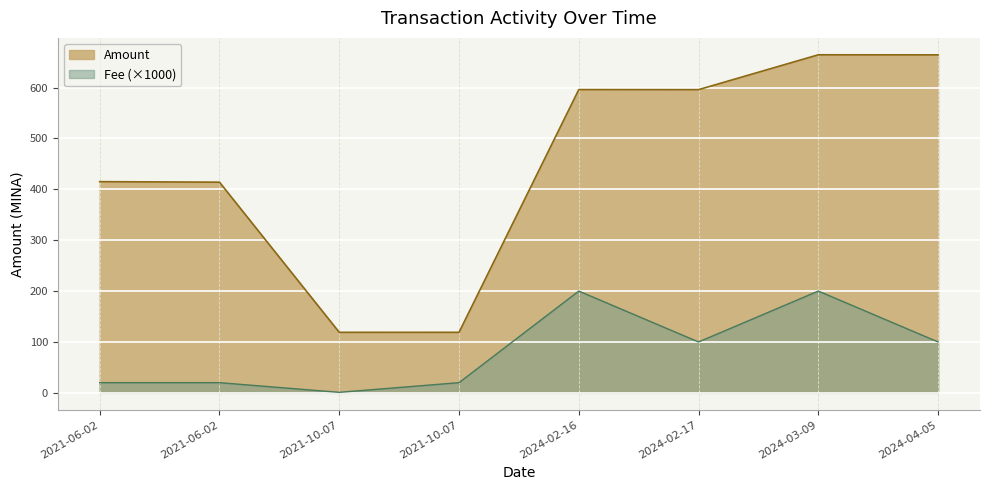

True or false: Amount has a value of 664.3 at 2024-03-09.

True